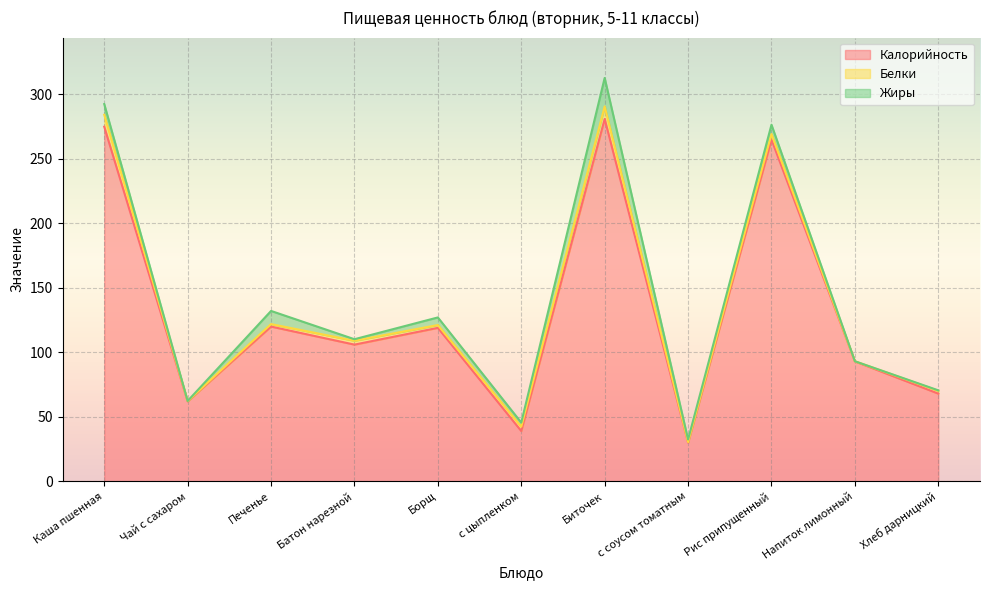

Which series changed the most between Печенье and Напиток лимонный?

Калорийность